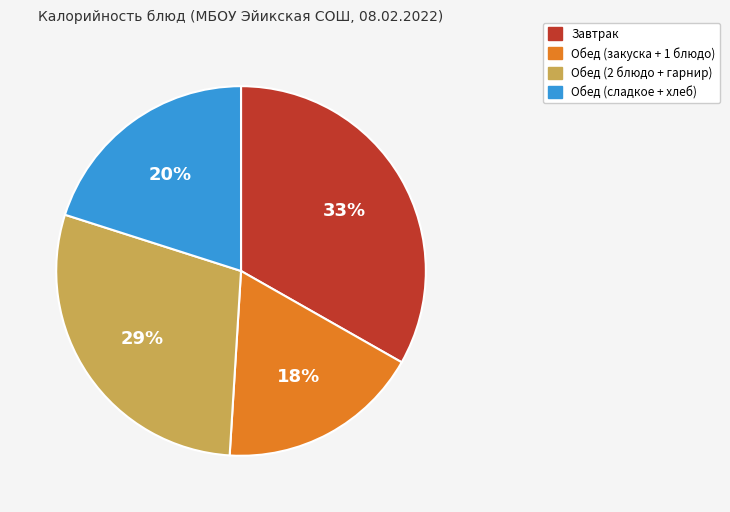

Is there any slice that represents more than half of the pie?

No